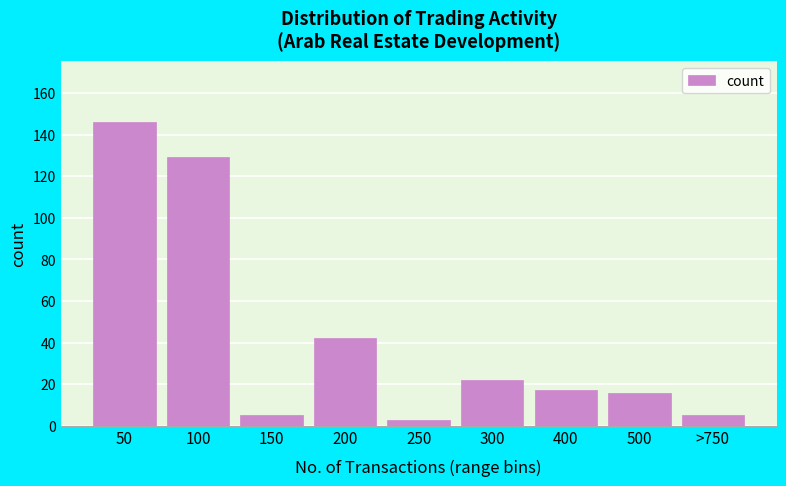

Reading right to left, what are all the values shown in this chart?

5	16	17	22	3	42	5	129	146